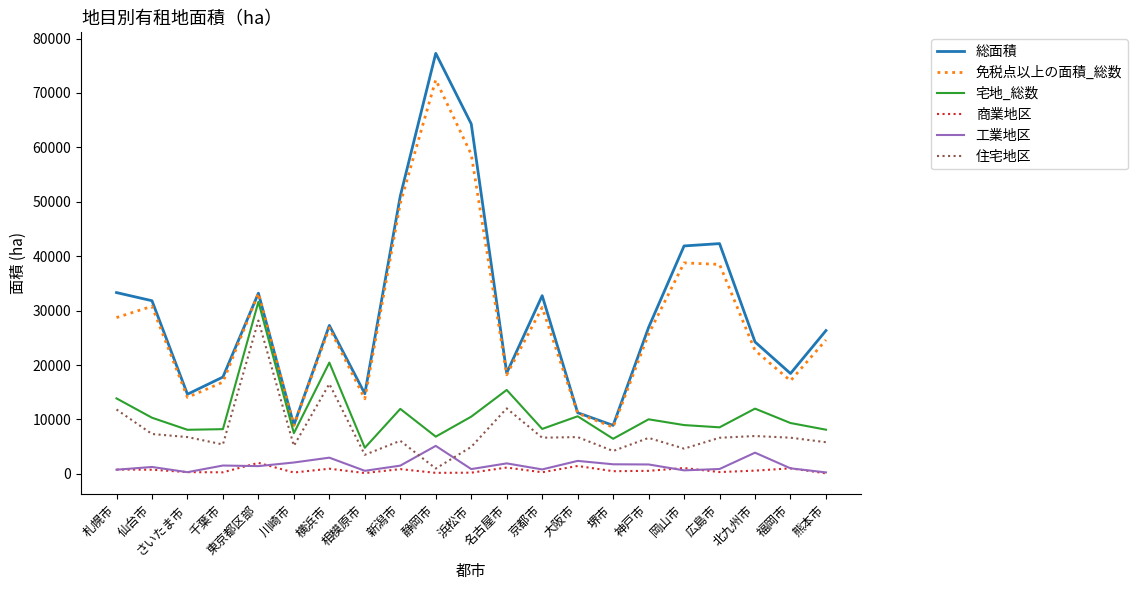

True or false: 住宅地区 has more than 2 interior local peaks.

True